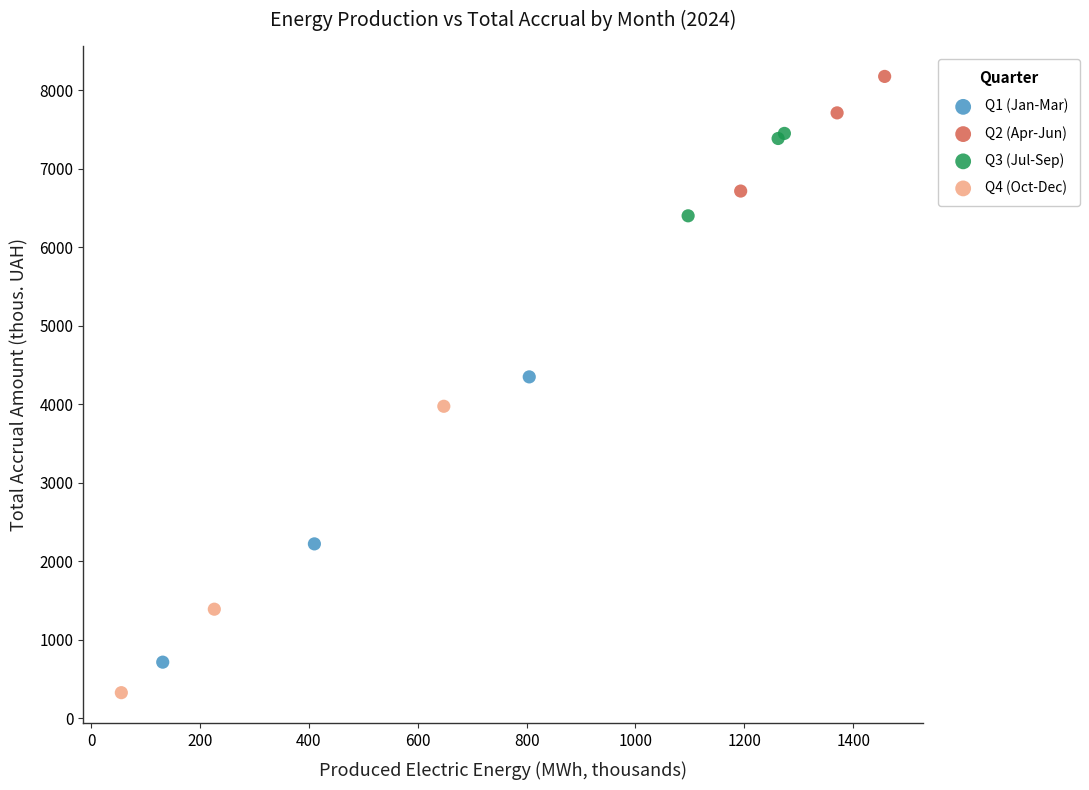

What are all the series names shown in the legend?

Q1 (Jan-Mar), Q2 (Apr-Jun), Q3 (Jul-Sep), Q4 (Oct-Dec)